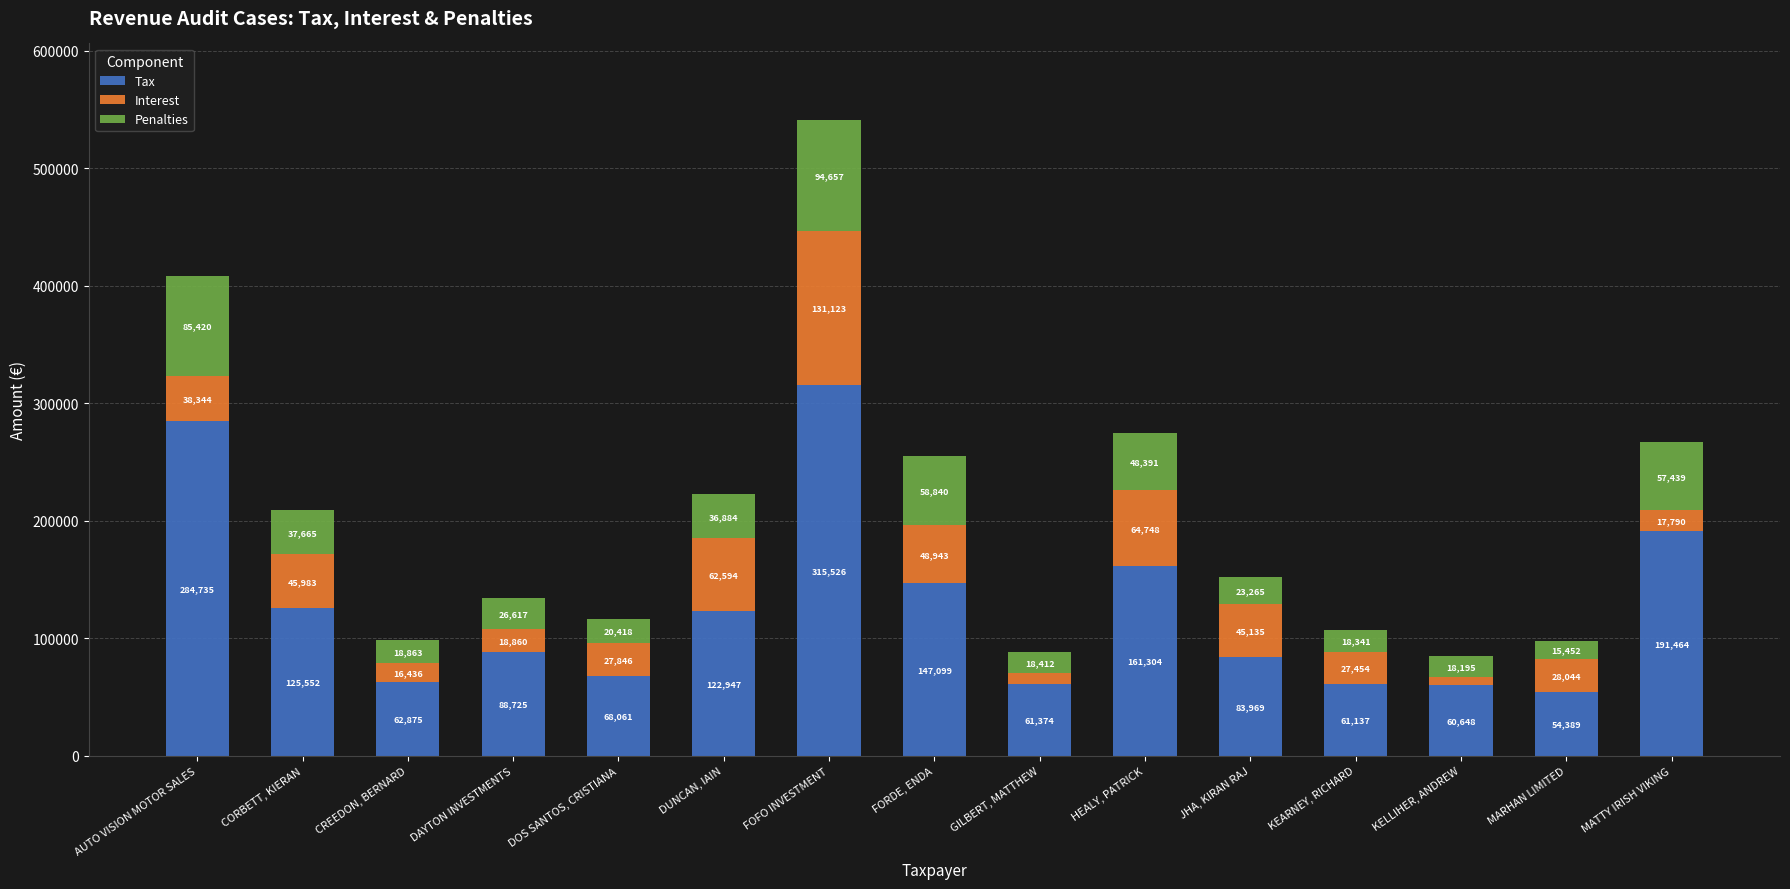

At which category is the sum across all series the highest?

FOFO INVESTMENT